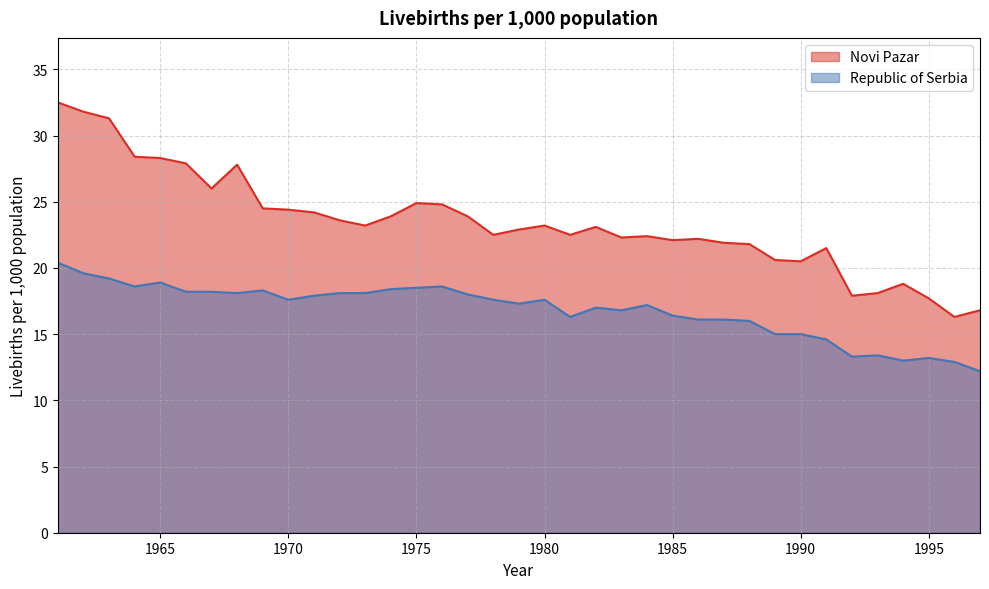

Which category has the lowest value in the Novi Pazar series?

1996